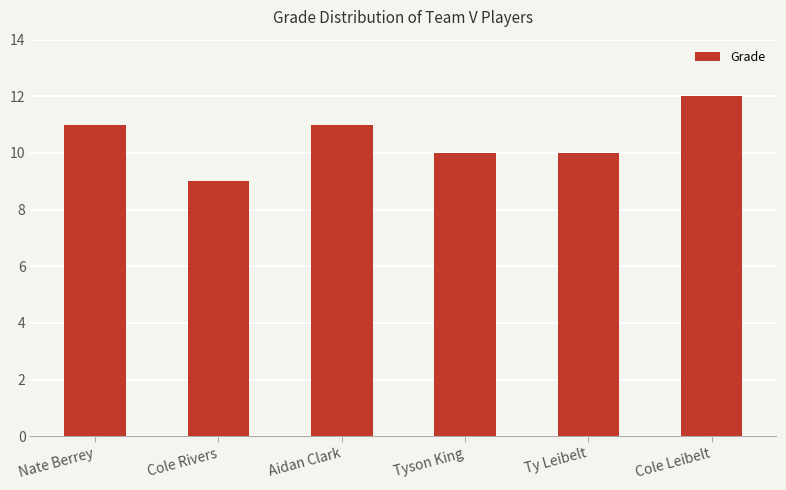

Read the value at Nate Berrey.

11